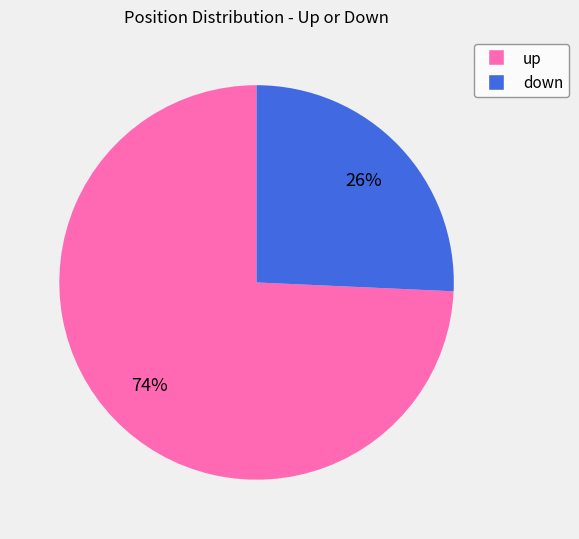

True or false: down accounts for 55% of the total.

False